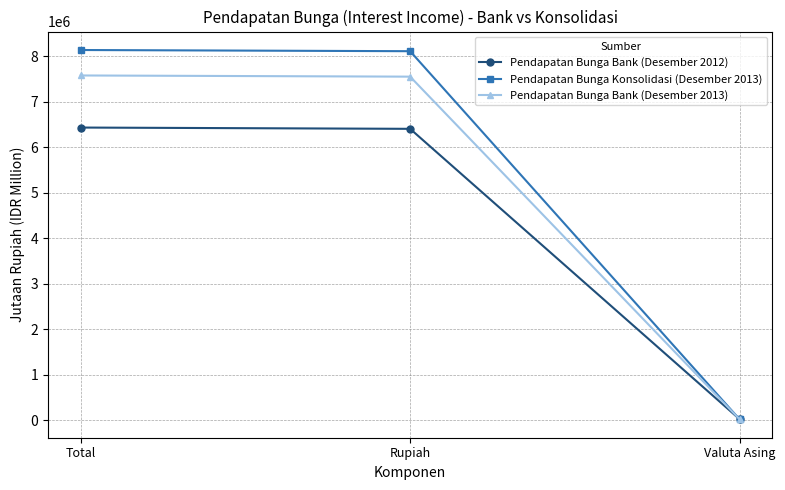

At Rupiah, list the series in order from smallest to largest.

Pendapatan Bunga Bank (Desember 2012), Pendapatan Bunga Bank (Desember 2013), Pendapatan Bunga Konsolidasi (Desember 2013)